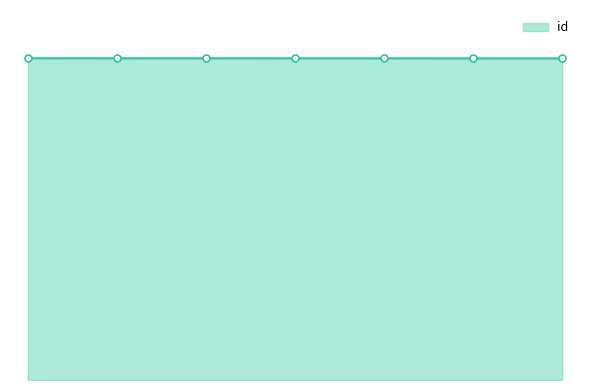

List the labels in order of value, largest first.

1, 2, 3, 4, 5, 6, 7